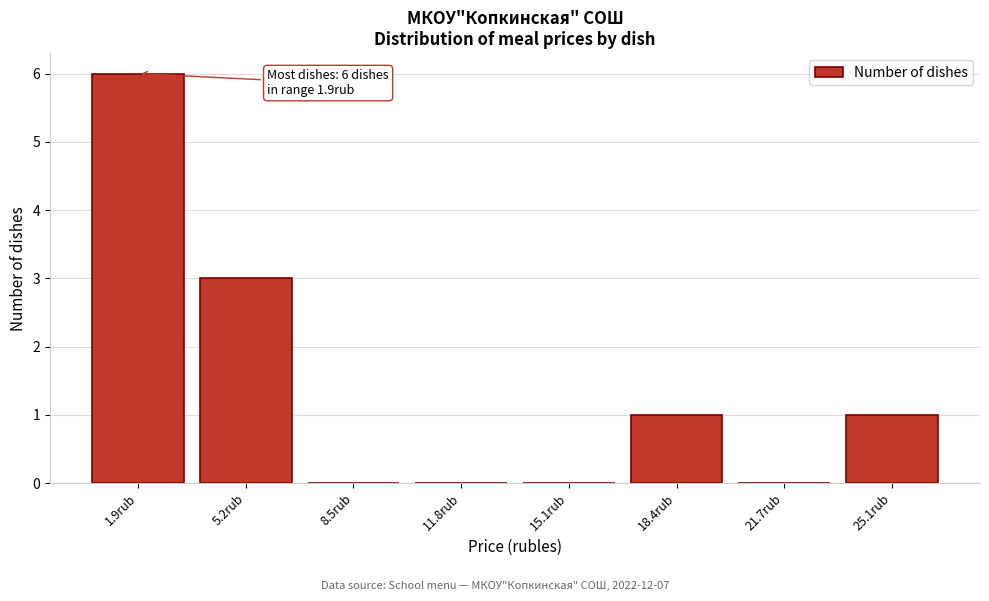

Reading right to left, what are all the values shown in this chart?

25.1rub=1	21.7rub=0	18.4rub=1	15.1rub=0	11.8rub=0	8.5rub=0	5.2rub=3	1.9rub=6